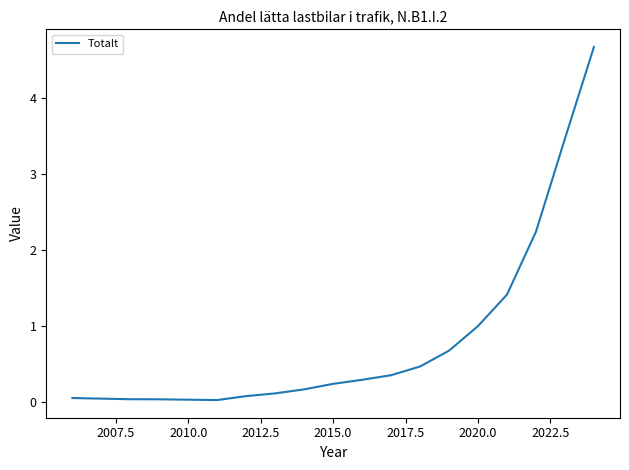

What is the average value?

0.8